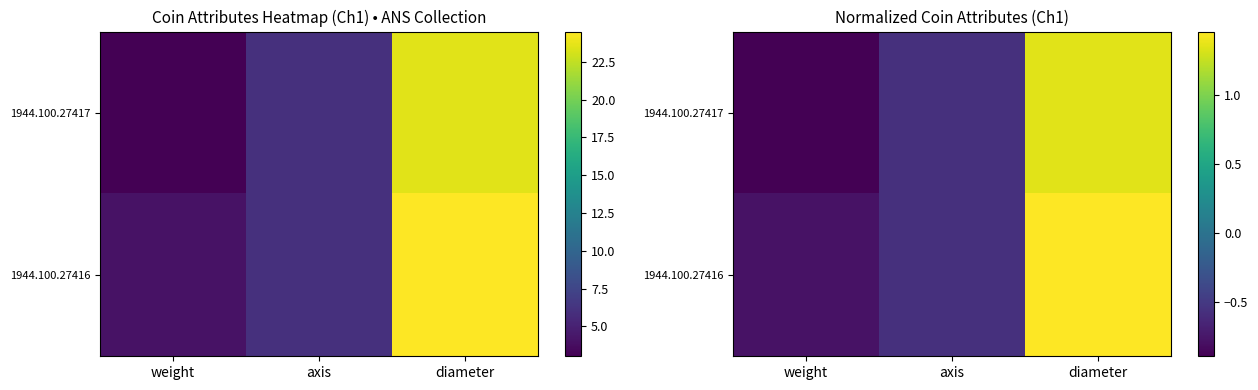

True or false: 1944.100.27417 has a value of -0.9 at weight.

True